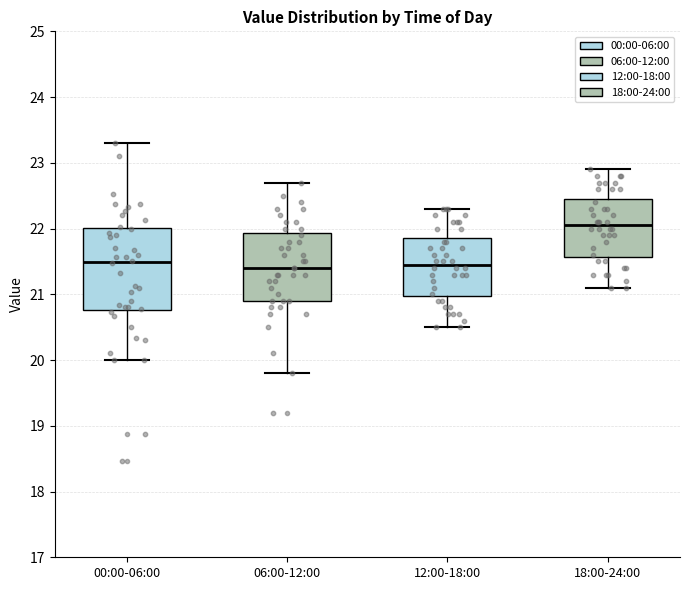

Which box's median line is the highest?

18:00-24:00